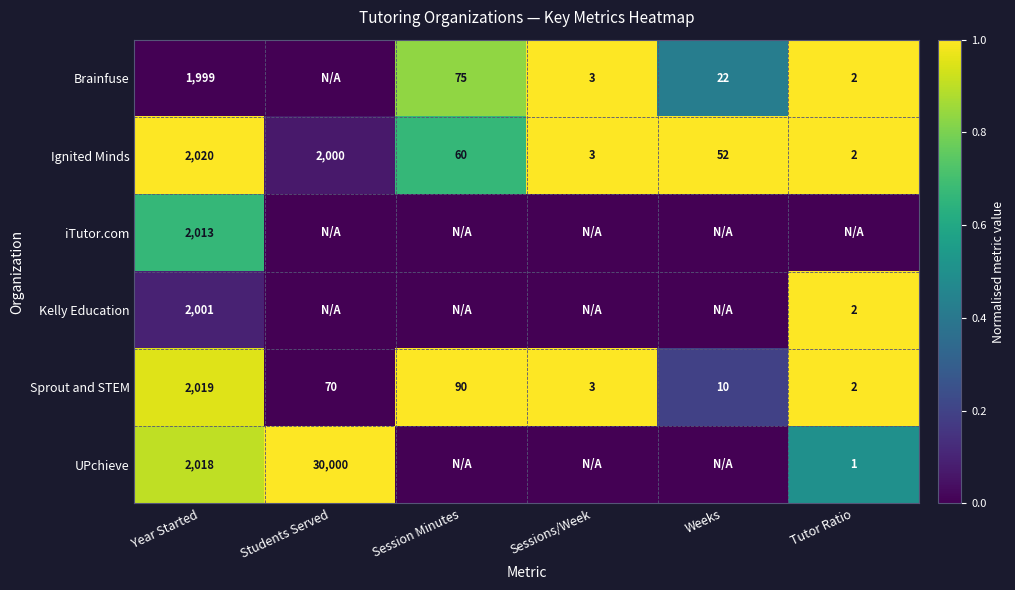

Is the value of iTutor.com at Year Started greater than the value of Sprout and STEM at Session Minutes?

Yes